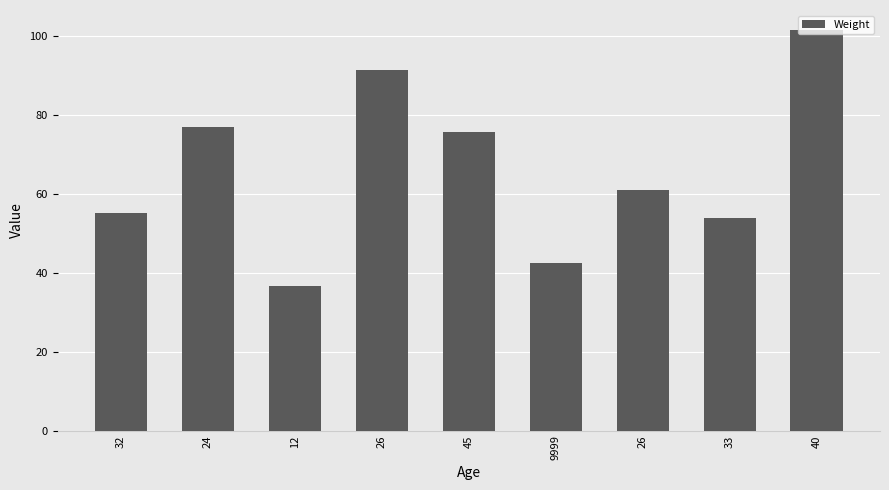

Rank the categories by value from highest to lowest.

40, 26, 24, 45, 26, 32, 33, 9999, 12